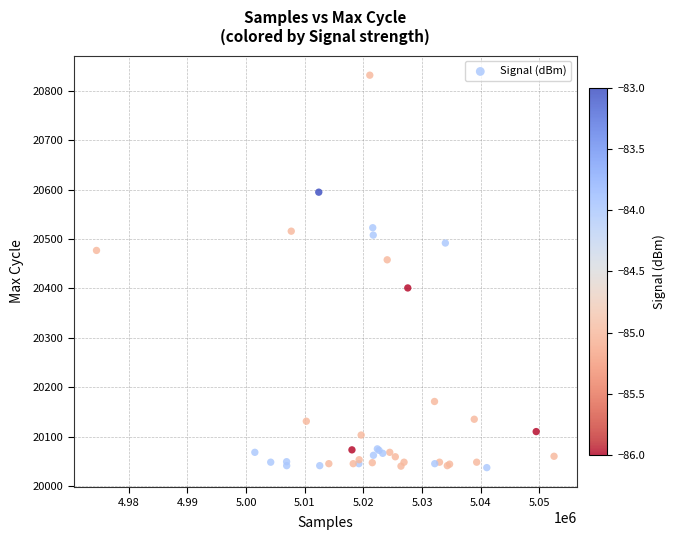

What Y value in the scatter plot is closest to 20434?

20458